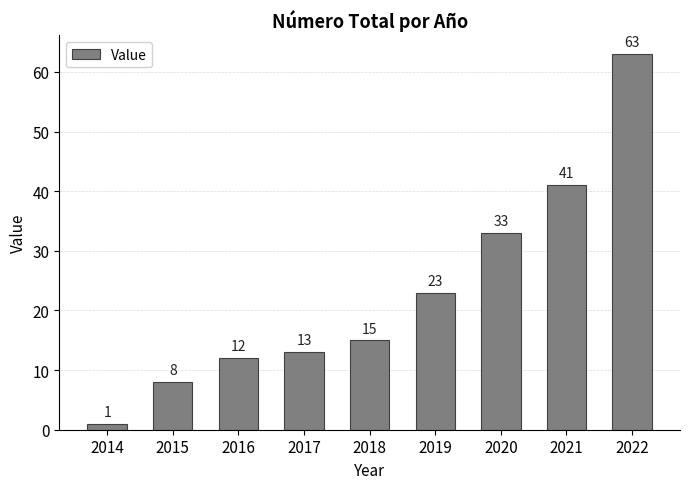

The chart shows a value of 11 at 2015. True or false?

False